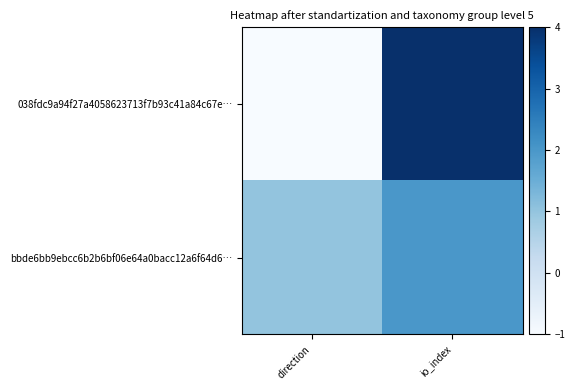

Which has a higher value, direction or io_index?

io_index